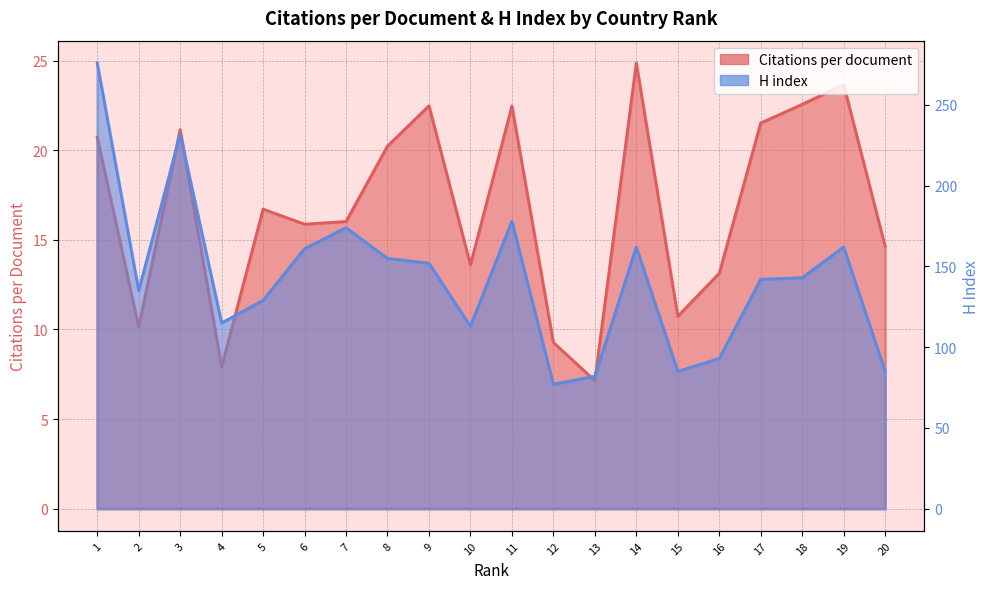

Where is the first local minimum for H index?

2